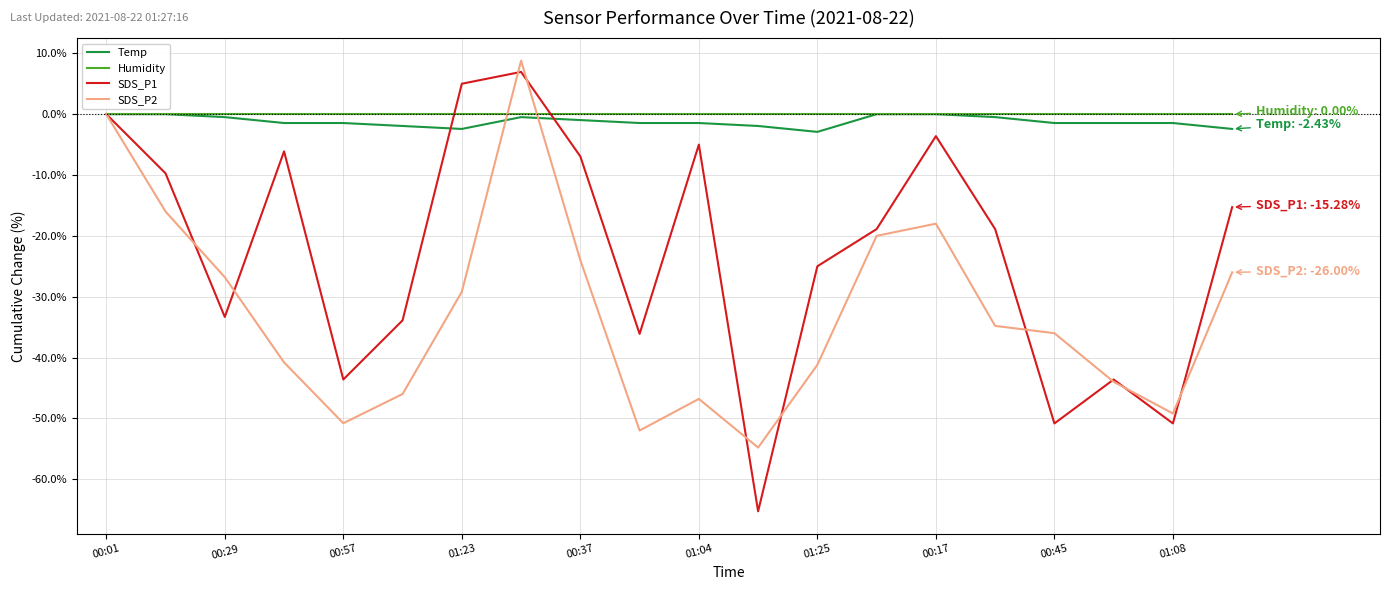

What is the smallest value displayed?

-65.3